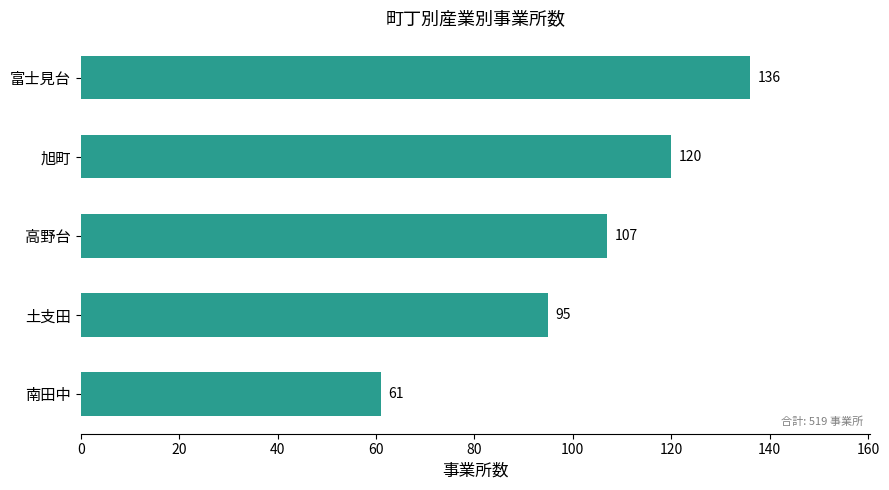

Reading top to bottom, list all the values displayed in this chart.

136	120	107	95	61